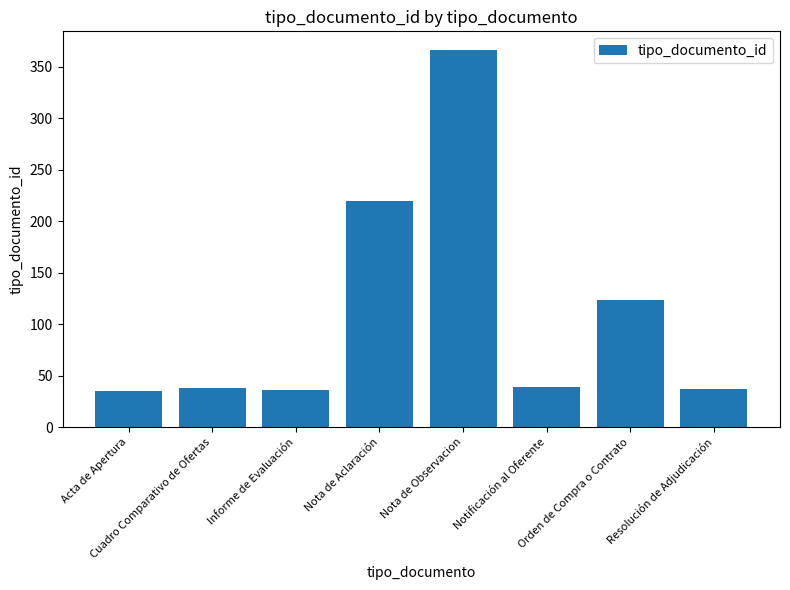

What is the maximum value shown in the chart?

366